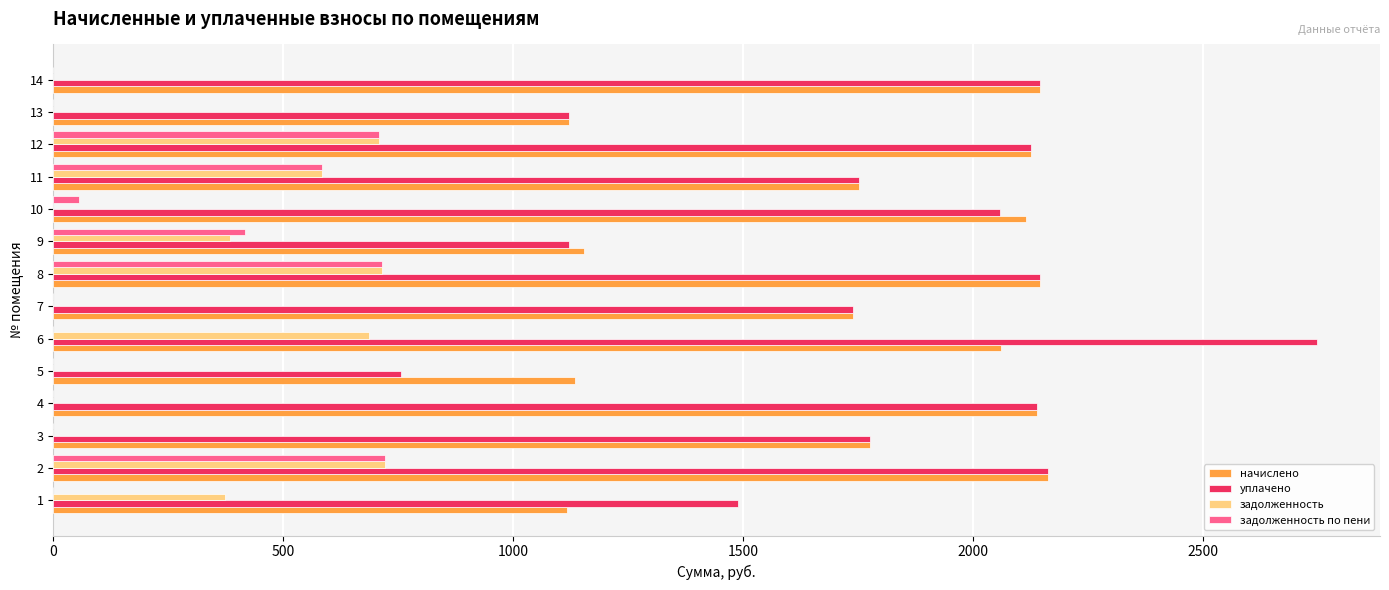

The value of уплачено at 6 is 637.9. True or false?

False